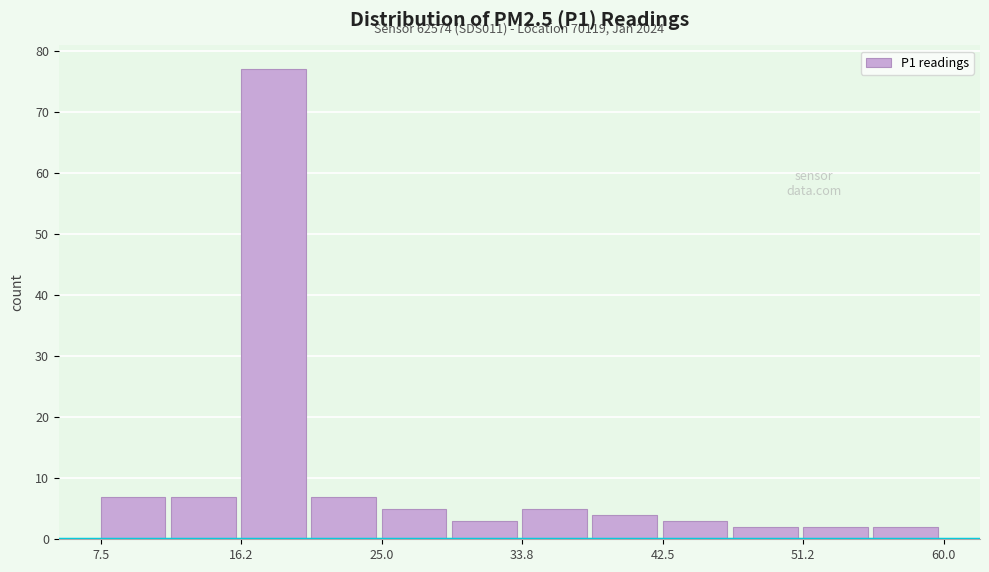

Which range on the x-axis has the tallest bar?

16 to 21